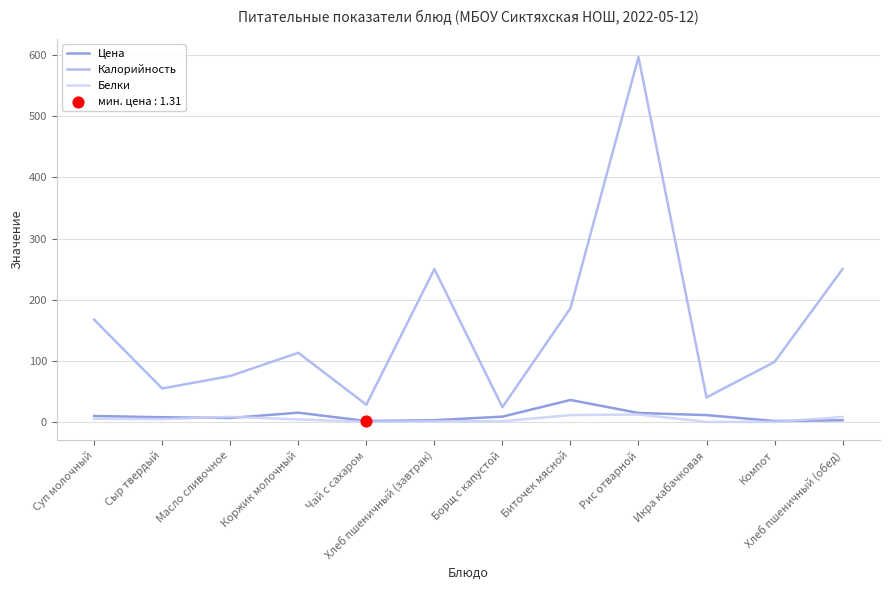

At how many categories does at least one series exceed 558?

1